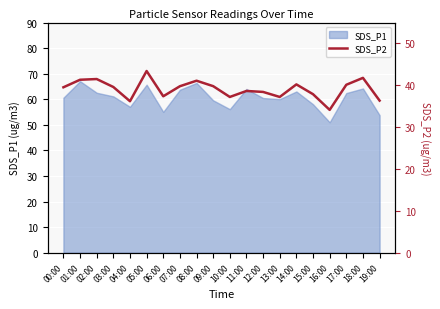

True or false: SDS_P1 has a value of 53.8 at 19:00.

True